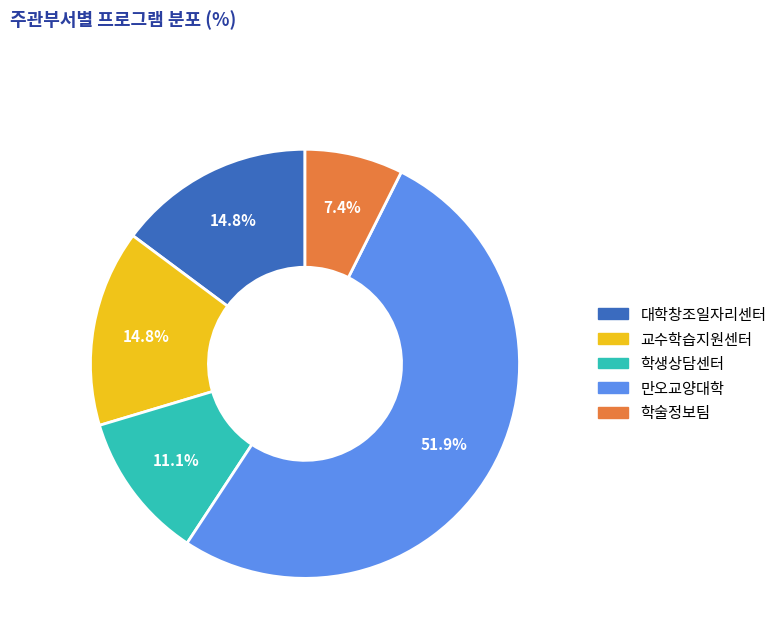

What percentage is the 학생상담센터 slice, to the nearest percent?

11%